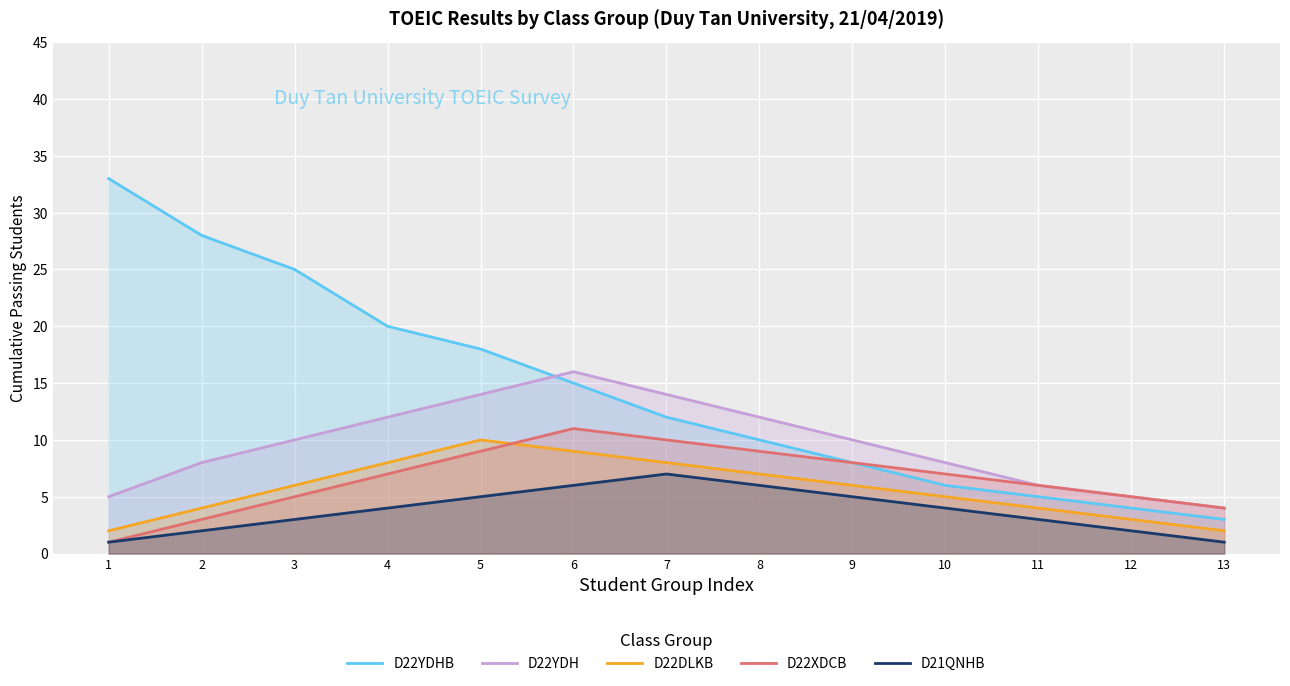

True or false: D22YDHB has a value of 4 at 9.

False